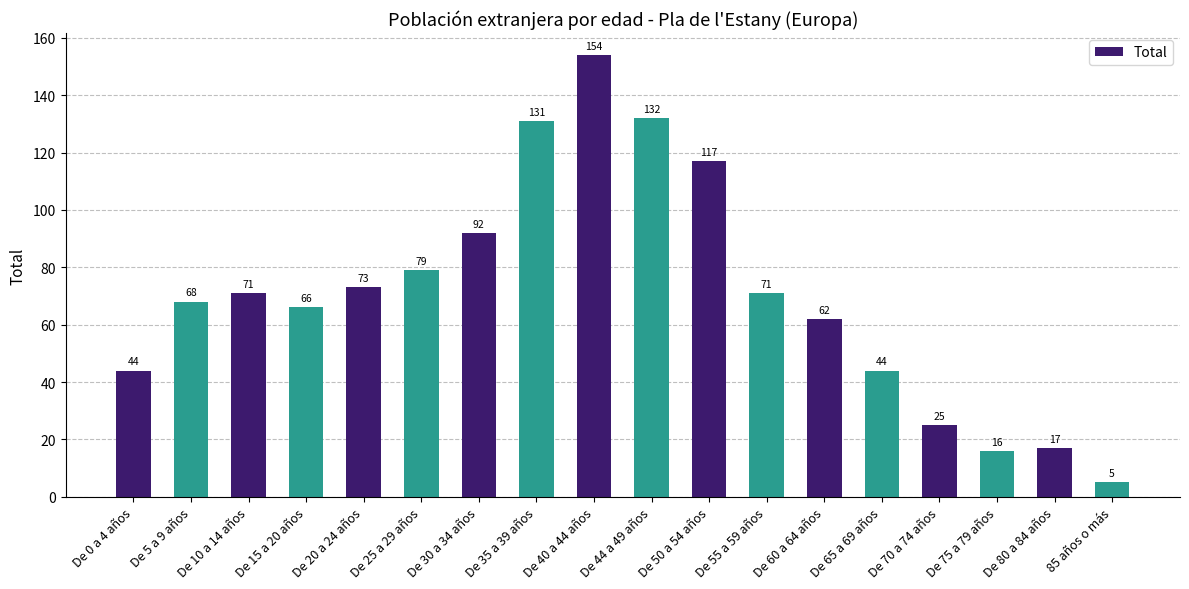

What is the sum of the values at De 35 a 39 años and De 15 a 20 años?

197